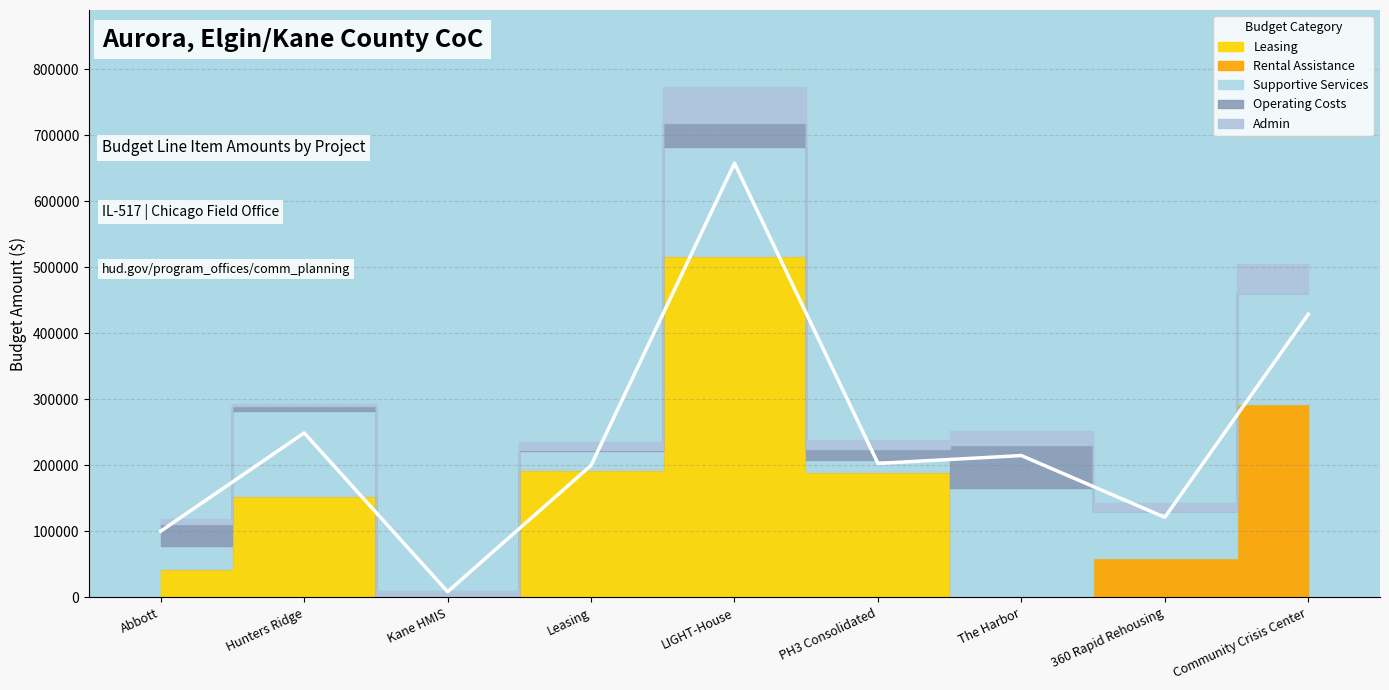

Between PH3 Consolidated and Hunters Ridge, which is larger?

PH3 Consolidated